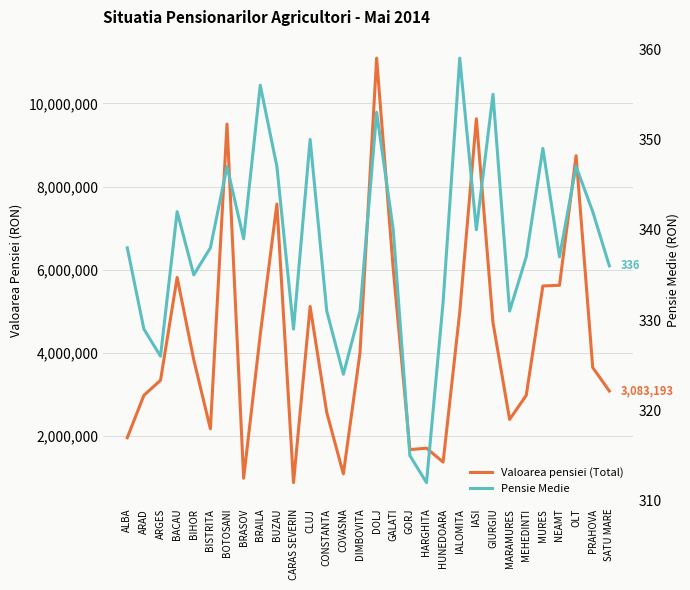

True or false: Valoarea pensiei (Total) has a value of 2174632 at BISTRITA.

True